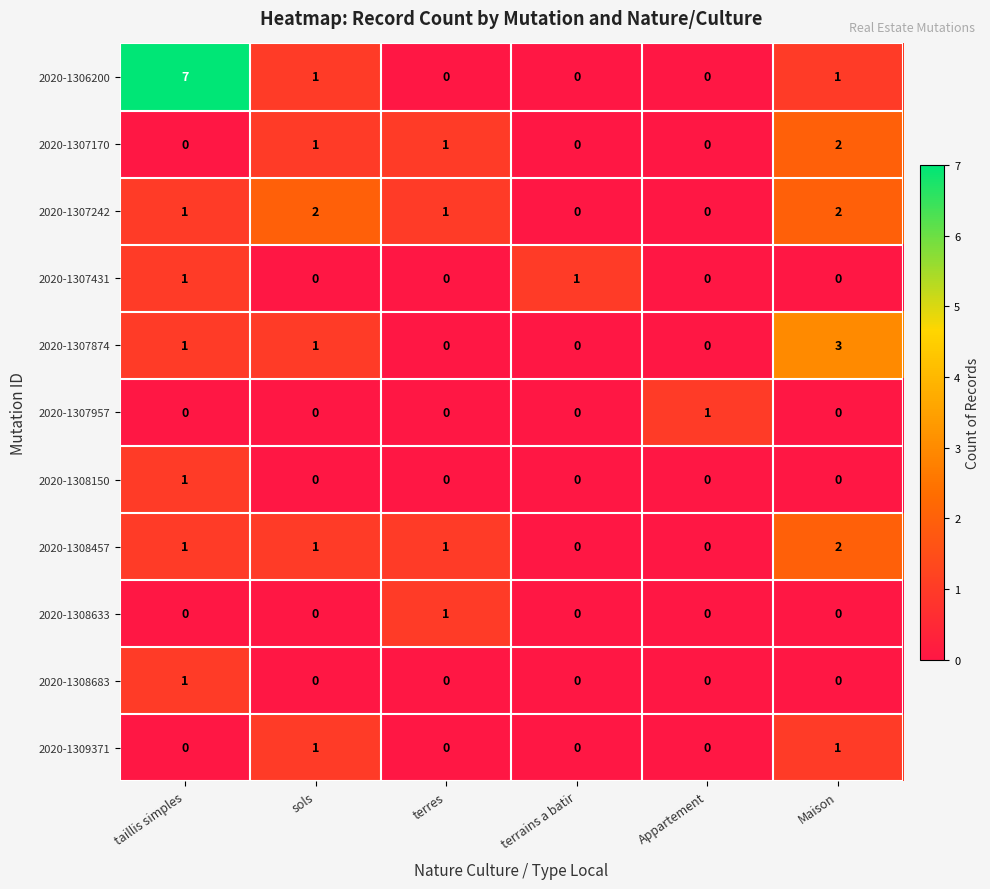

What is the sum of all 2020-1306200 values?

9